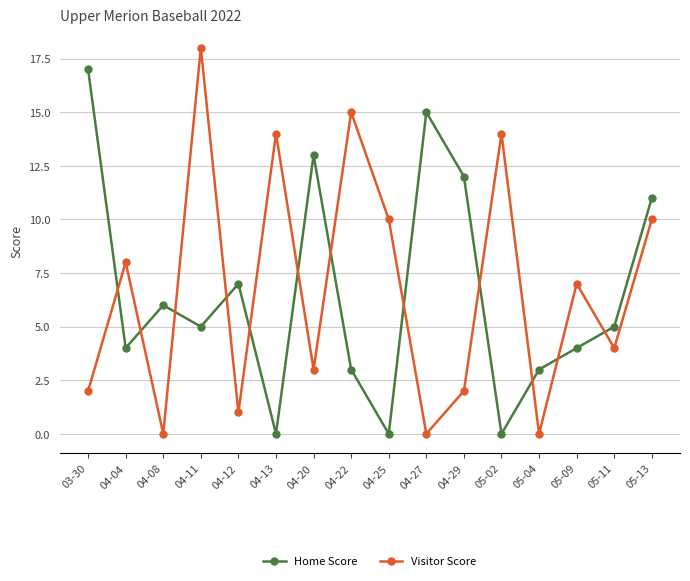

In Home Score, how many points are lower than both neighbors (excluding endpoints)?

5